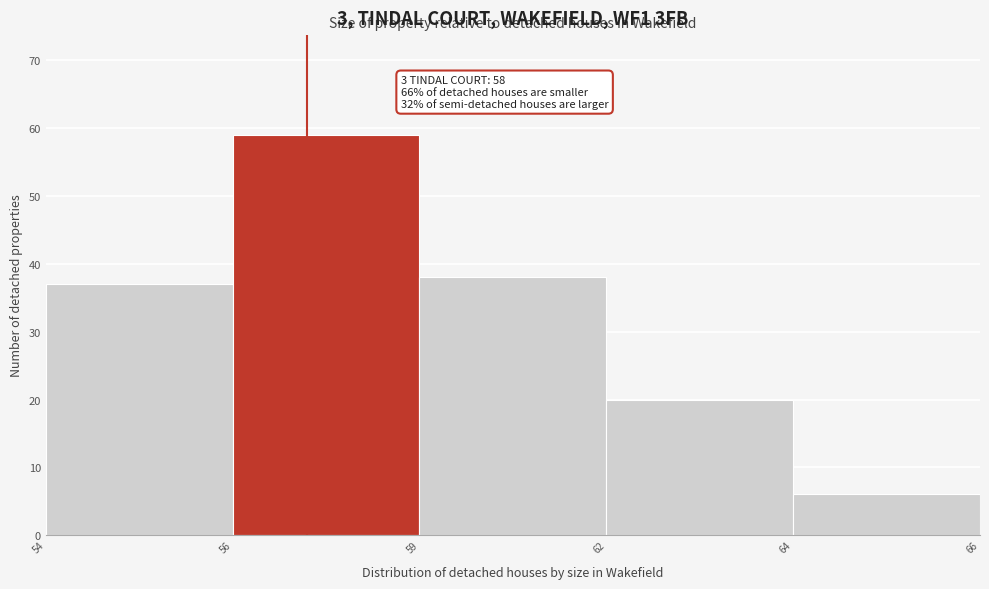

Reading left to right, what are all the values shown in this chart?

54=37	56=59	59=38	62=20	64=6